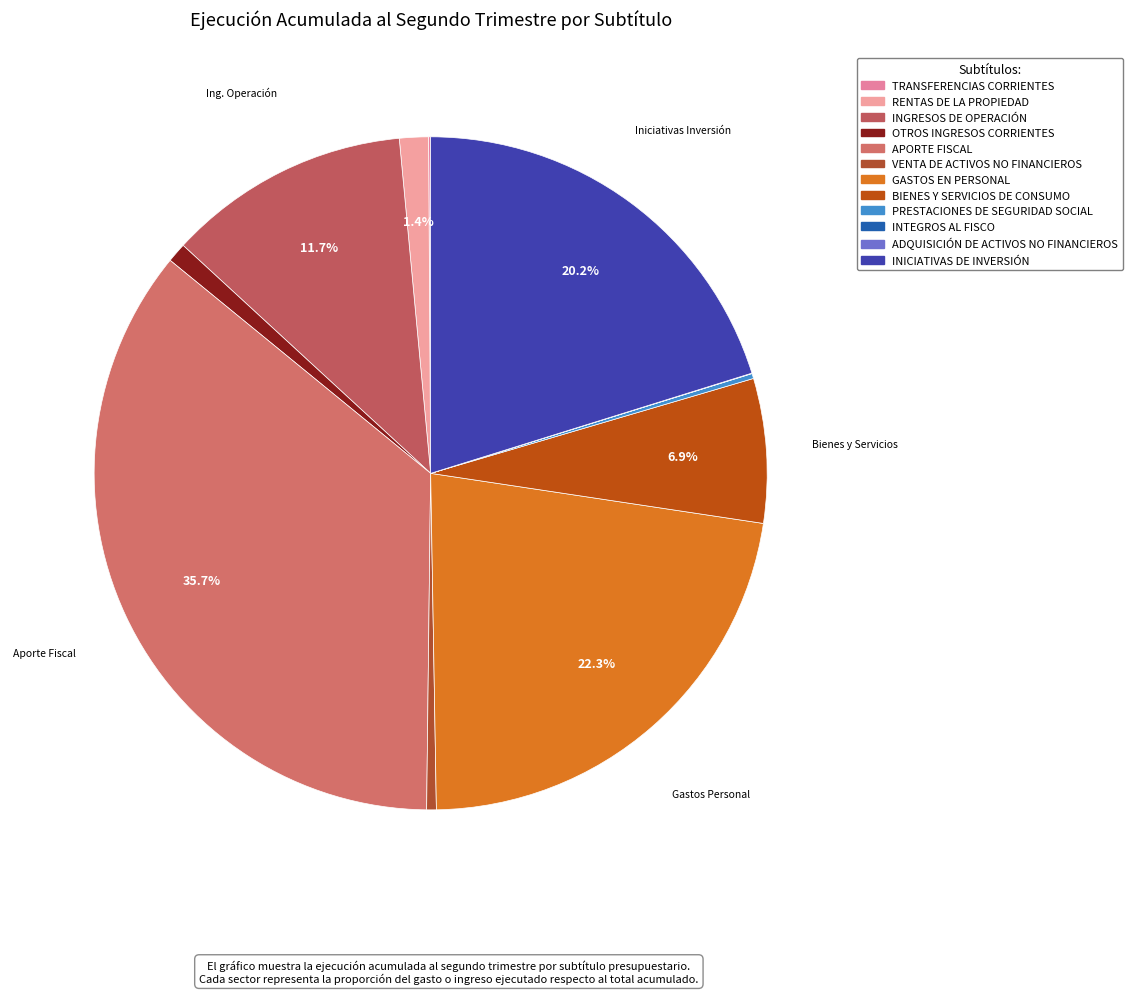

Which category has the smallest portion of the pie?

ADQUISICIÓN DE ACTIVOS NO FINANCIEROS